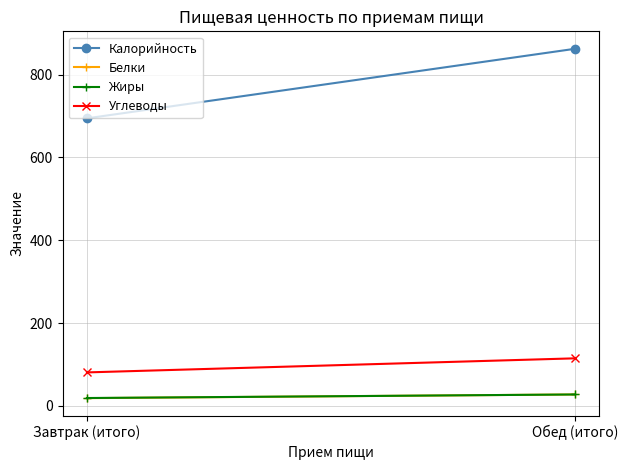

Which series changed the most between Завтрак (итого) and Обед (итого)?

Калорийность